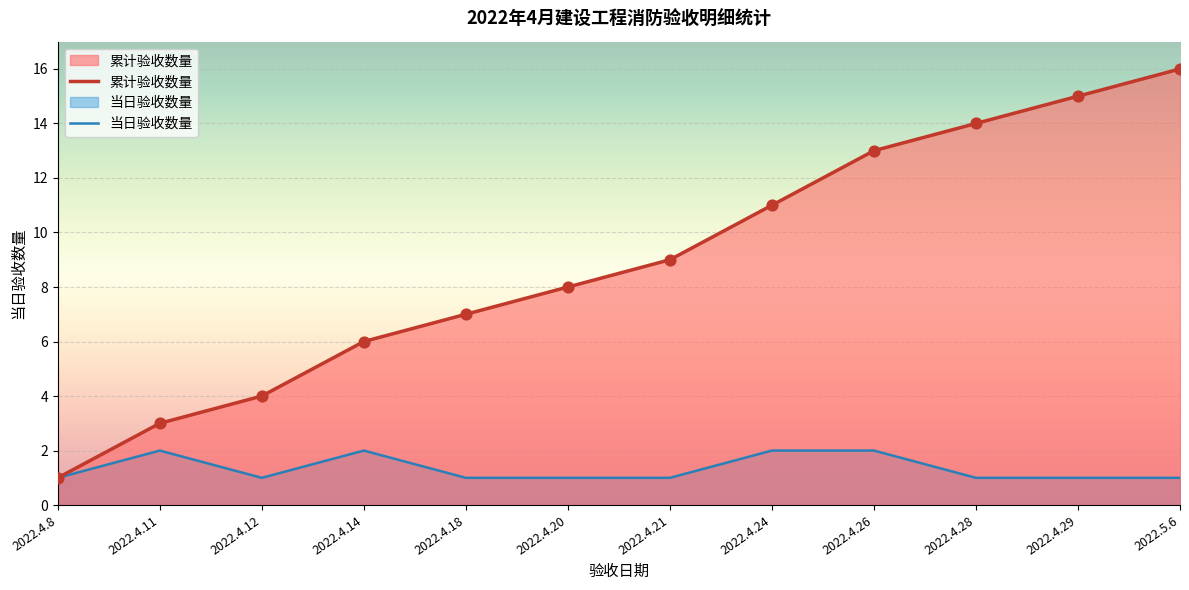

What is the total value across all series at 2022.4.18?

8